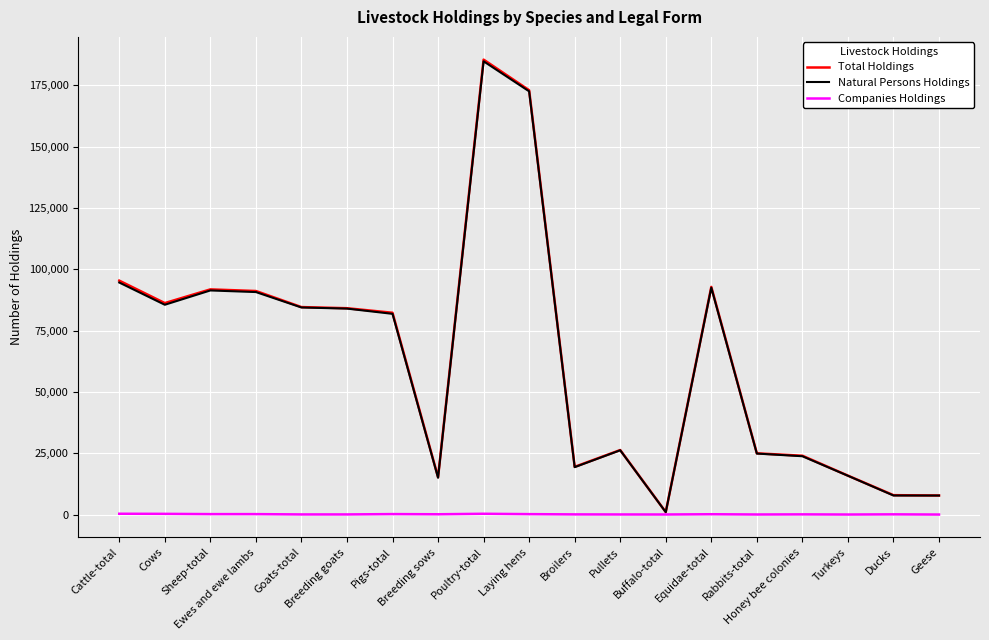

Which series has the widest spread of values?

Total Holdings